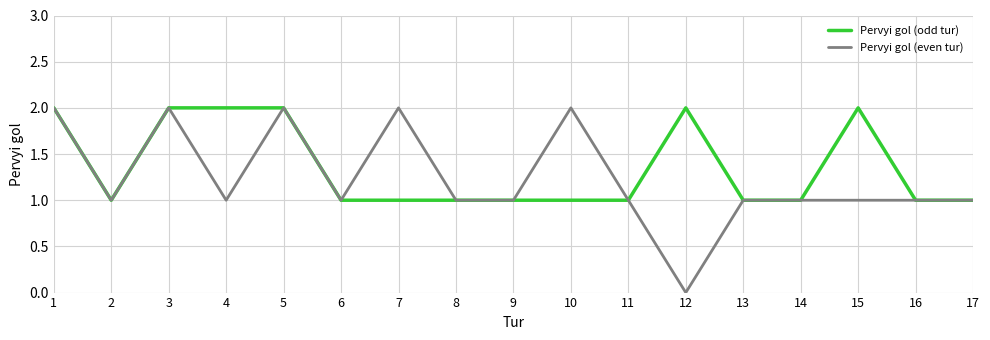

What is the maximum value for Pervyi gol (even tur)?

2